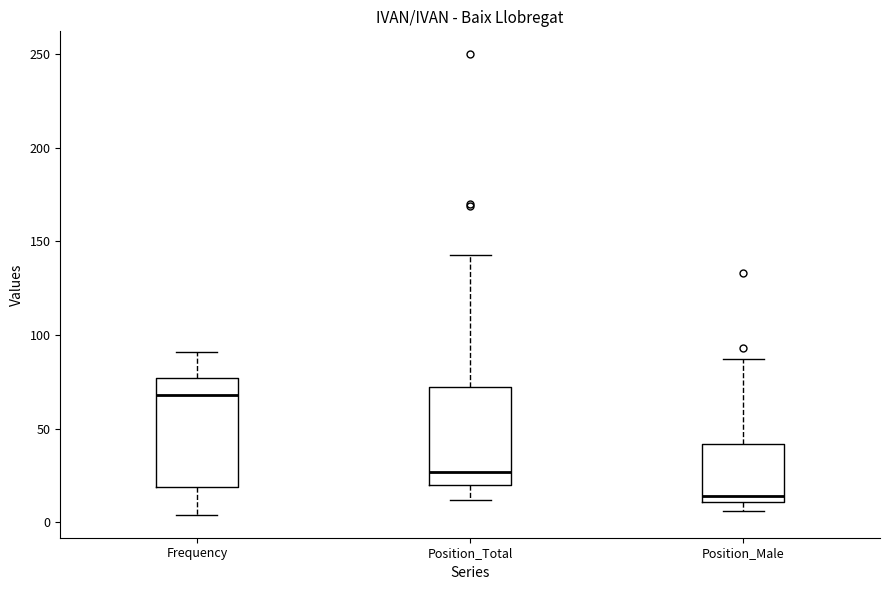

Reading left to right, transcribe this box plot: for each box, give where its median line is, the range the box spans, and where its two whiskers end, as read against the y-axis. The values are not printed on the chart, so give them approximately, as read against the axis.

Frequency: median 70, box 20 to 75, whiskers 5 to 90
Position_Total: median 25, box 20 to 70, whiskers 10 to 145
Position_Male: median 15, box 10 to 40, whiskers 5 to 85